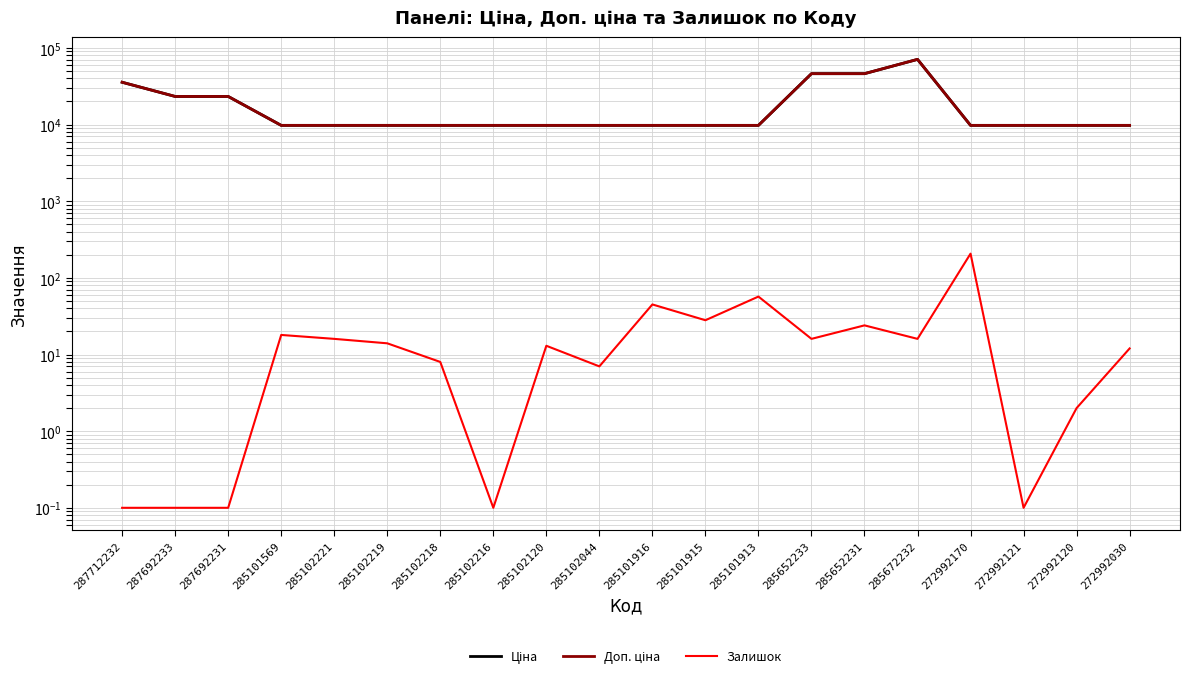

Reading left to right, list all the values displayed in this chart.

Ціна: 287712232=35659.4	287692233=23278.2	287692231=23278.2	285101569=9764.4	285102221=9764.4	285102219=9764.4	285102218=9764.4	285102216=9764.4	285102120=9764.4	285102044=9764.4	285101916=9764.4	285101915=9764.4	285101913=9764.4	285652233=46143.9	285652231=46143.9	285672232=70906.0	272992170=9764.4	272992121=9764.4	272992120=9764.4	272992030=9764.4
Доп. ціна: 287712232=35659.4	287692233=23278.2	287692231=23278.2	285101569=9764.4	285102221=9764.4	285102219=9764.4	285102218=9764.4	285102216=9764.4	285102120=9764.4	285102044=9764.4	285101916=9764.4	285101915=9764.4	285101913=9764.4	285652233=46143.9	285652231=46143.9	285672232=70906.0	272992170=9764.4	272992121=9764.4	272992120=9764.4	272992030=9764.4
Залишок: 287712232=0.1	287692233=0.1	287692231=0.1	285101569=18.0	285102221=16.0	285102219=14.0	285102218=8.0	285102216=0.1	285102120=13.0	285102044=7.0	285101916=45.0	285101915=28.0	285101913=57.0	285652233=16.0	285652231=24.0	285672232=16.0	272992170=207.0	272992121=0.1	272992120=2.0	272992030=12.0